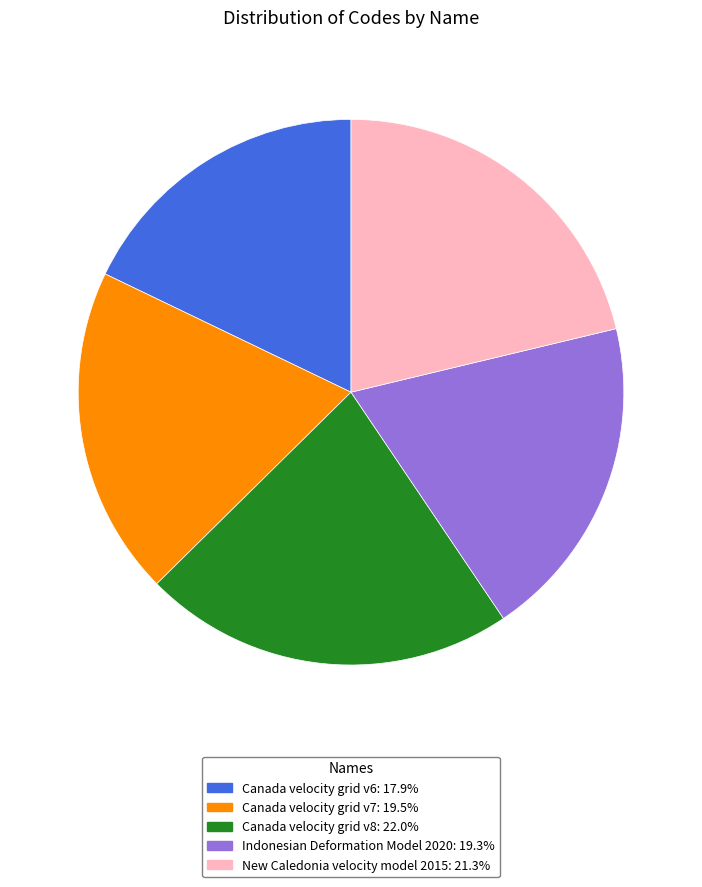

Which slice is the largest?

Canada velocity grid v8